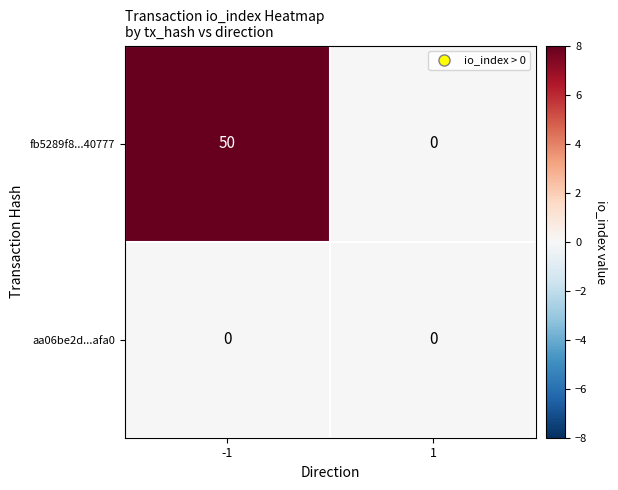

At how many categories does at least one series exceed 37?

1